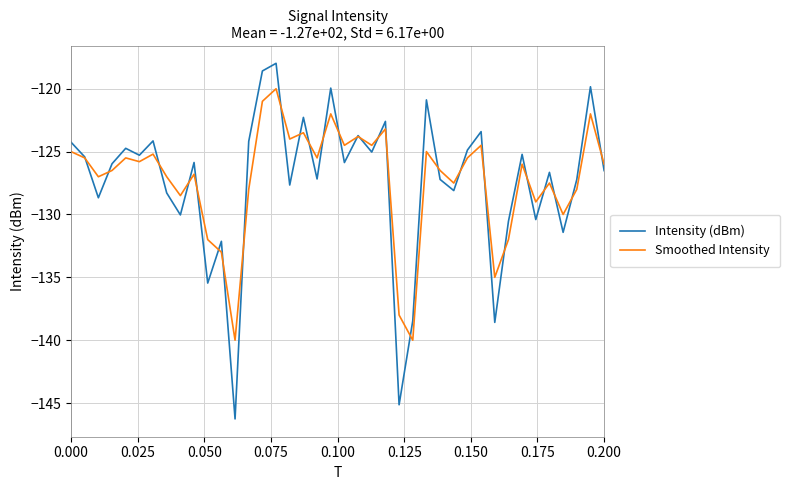

In Intensity (dBm), how many points are lower than both neighbors (excluding endpoints)?

14